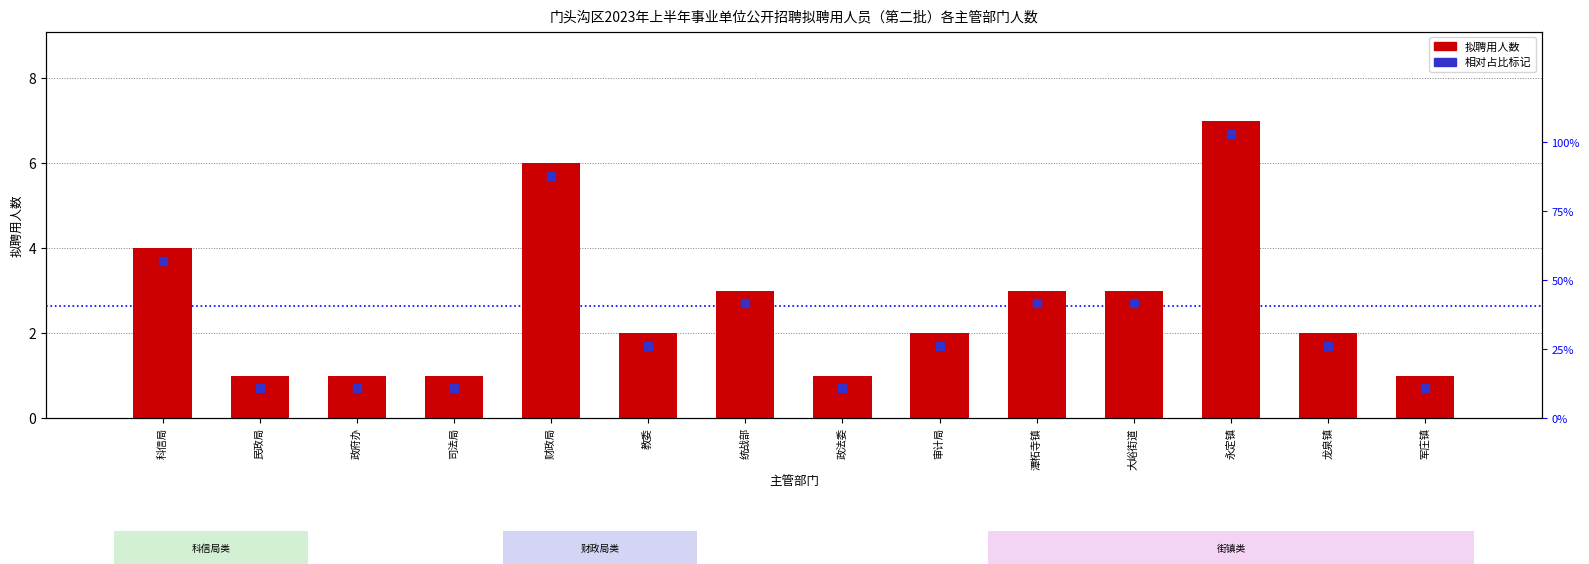

Which series reaches the maximum Y coordinate?

拟聘用人数